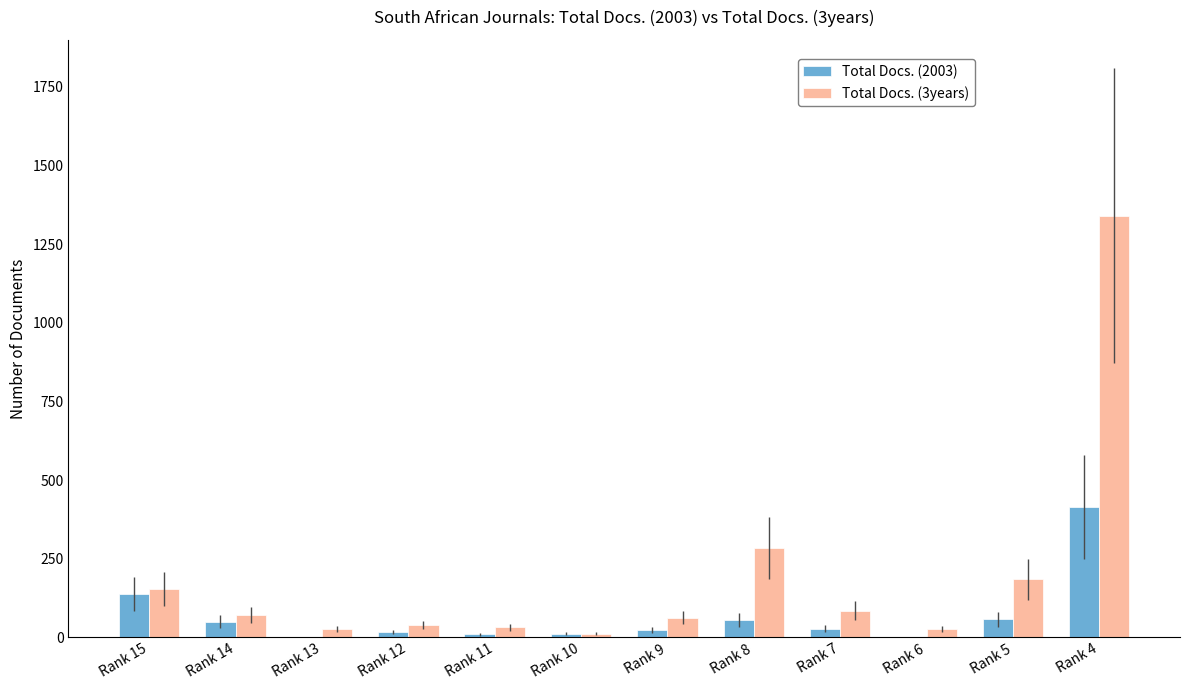

Between Rank 15 and Rank 4, which series saw the biggest shift?

Total Docs. (3years)